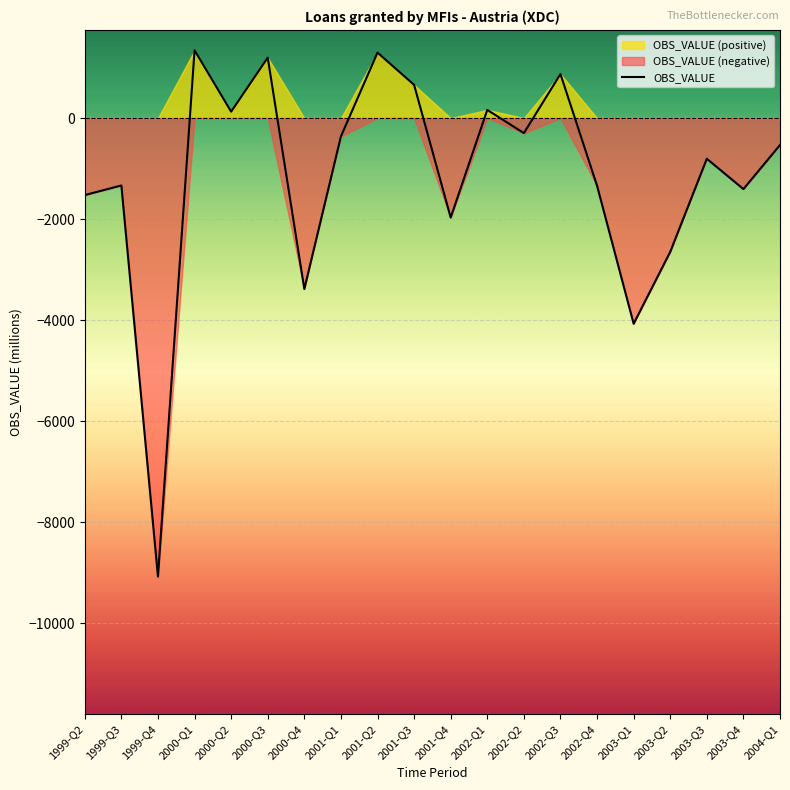

What is the label of the 14th point from the right?

2000-Q4